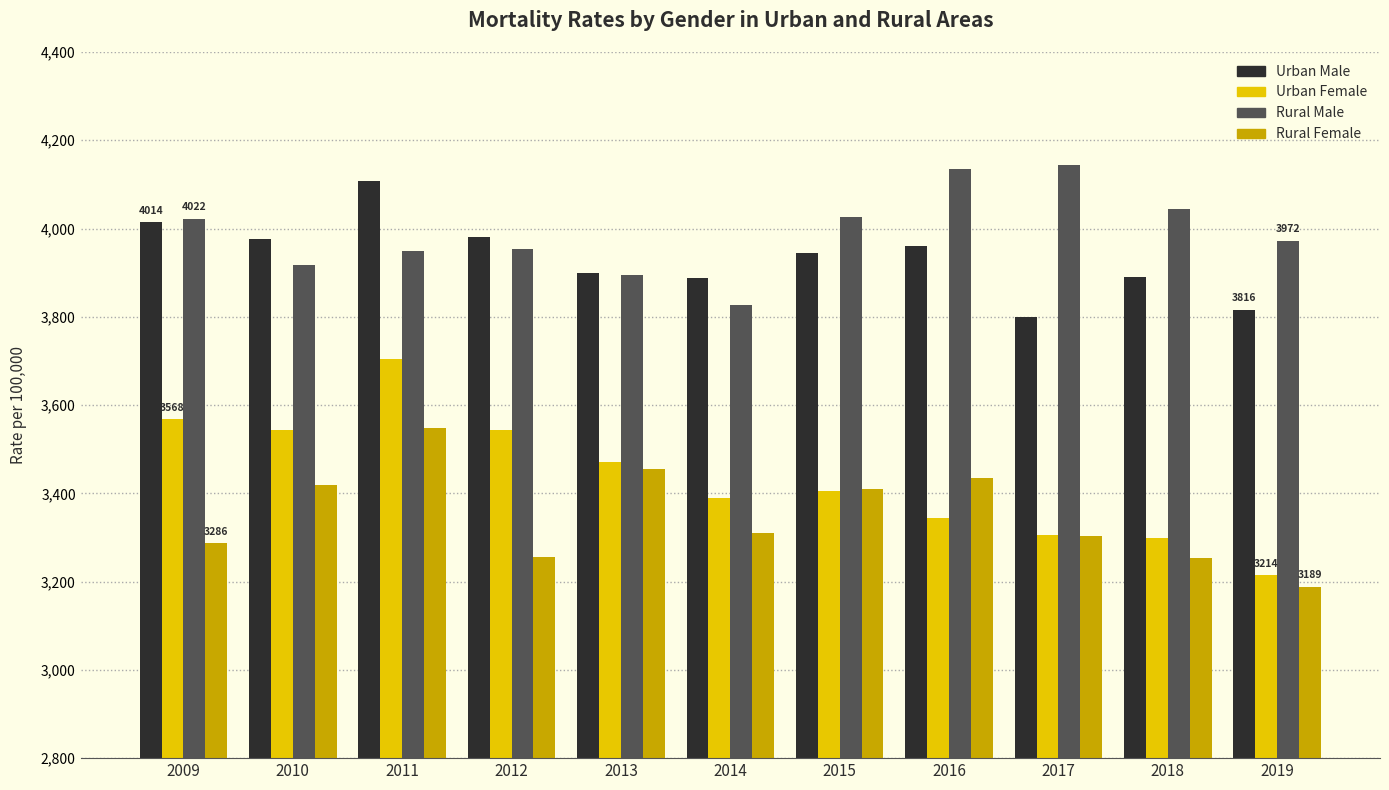

Which label corresponds to the smallest value in the chart?

2019